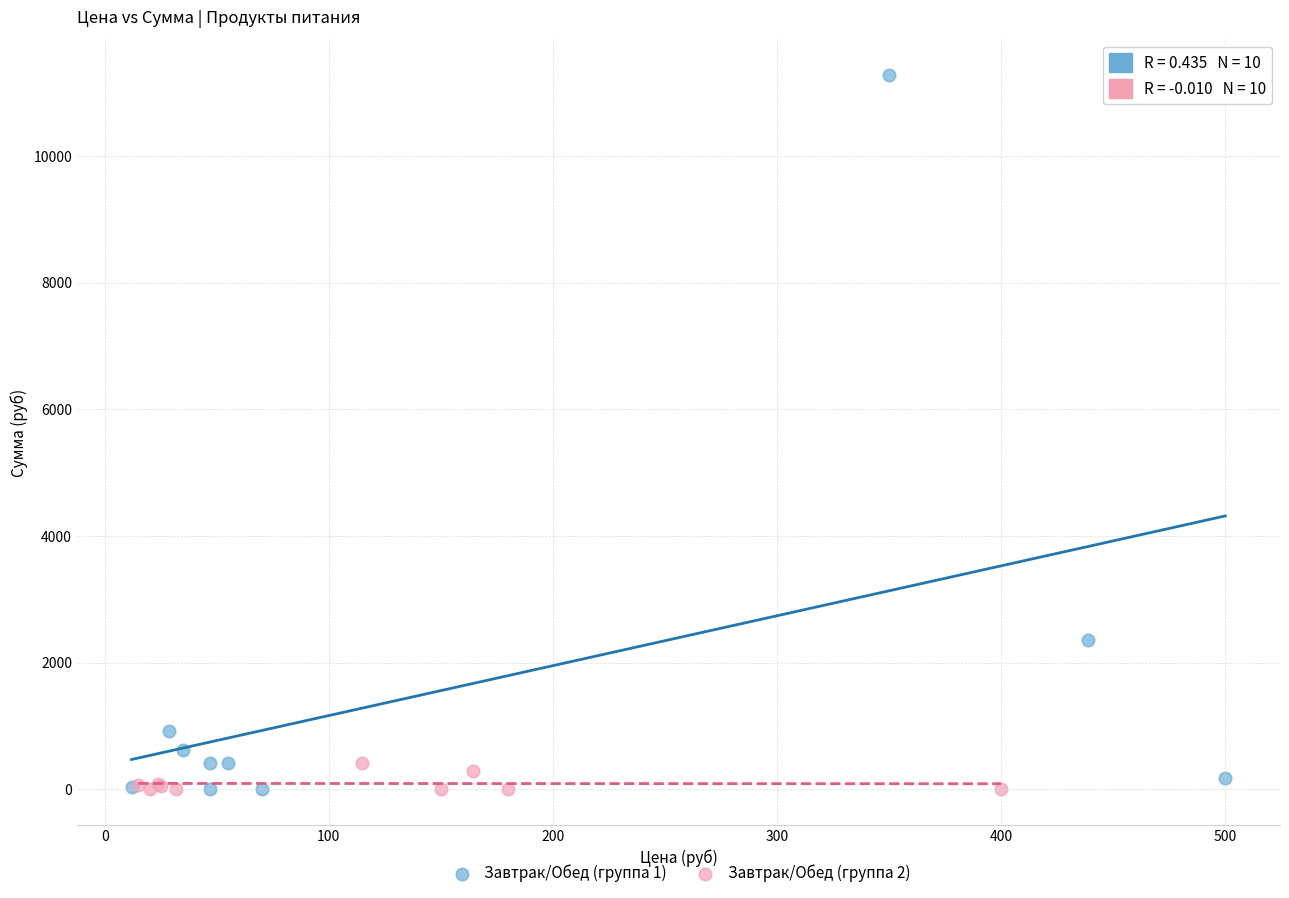

Which series contains the highest Y value?

Завтрак/Обед (группа 1)